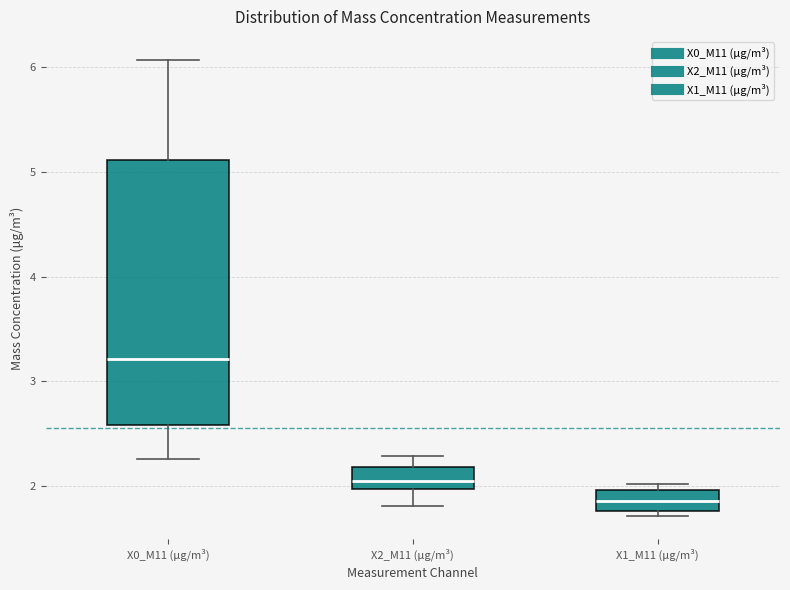

Reading left to right, read every box against the y-axis: the position of its median line, the range the box covers, and the ends of its whiskers. The values are not printed on the chart, so give them approximately, as read against the axis.

X0_M11 (μg/m³): median 3.2, box 2.6 to 5.1, whiskers 2.3 to 6.1
X2_M11 (μg/m³): median 2.0 (just above the box's lower edge), box 2.0 to 2.2, whiskers 1.8 to 2.3
X1_M11 (μg/m³): median 1.9, box 1.8 to 2.0, whiskers 1.7 to 2.0 (just above the box's upper edge)